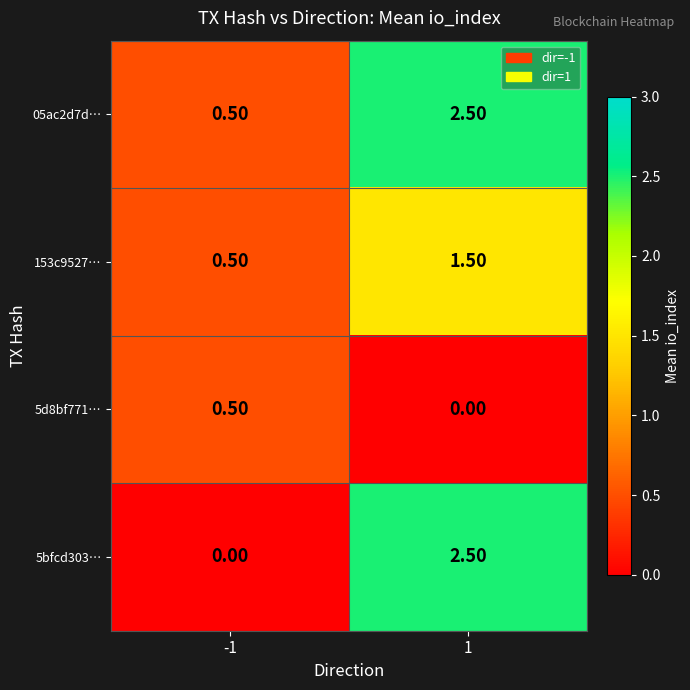

What is the difference between the maximum and minimum values in the 5d8bf771… series?

0.5